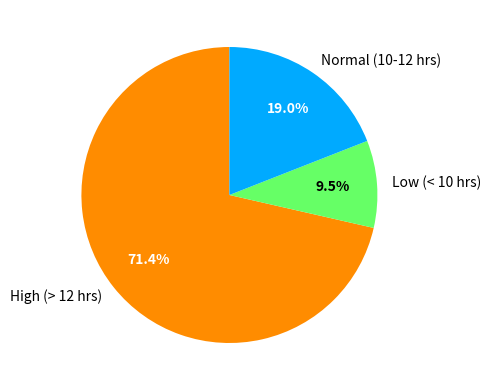

Which slice is the largest?

High (> 12 hrs)